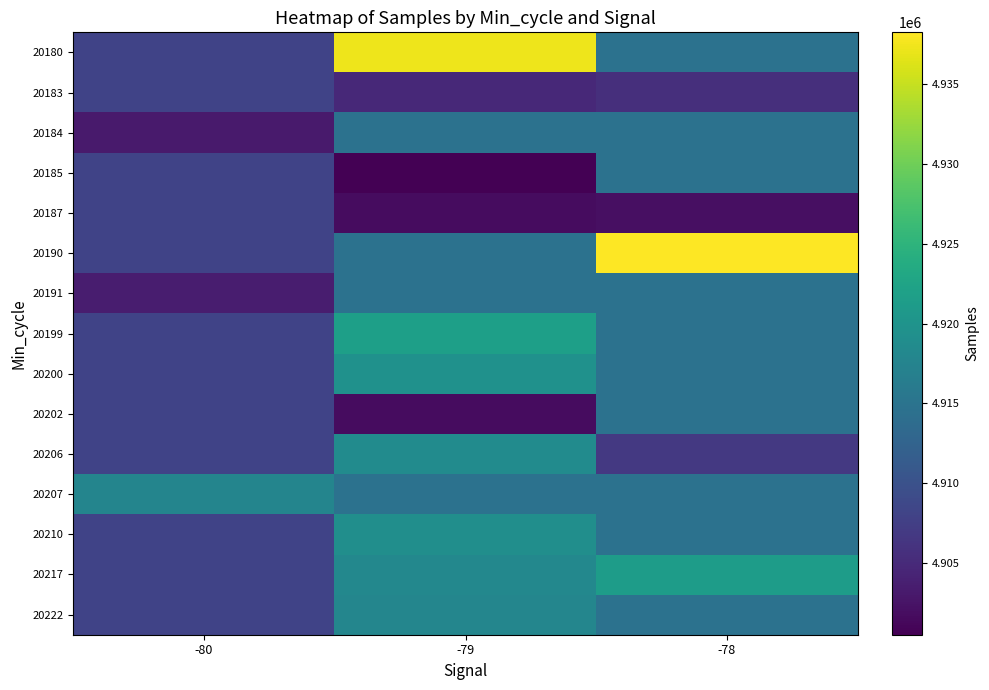

How many distinct data groups are displayed?

15